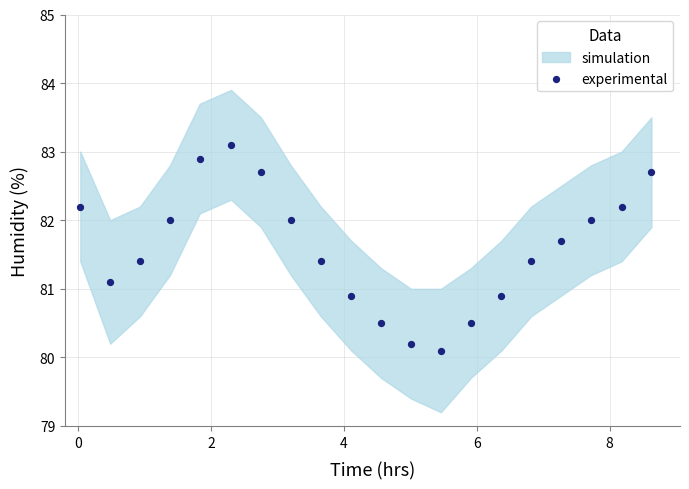

What is the range of Y values (max minus min)?

3.0